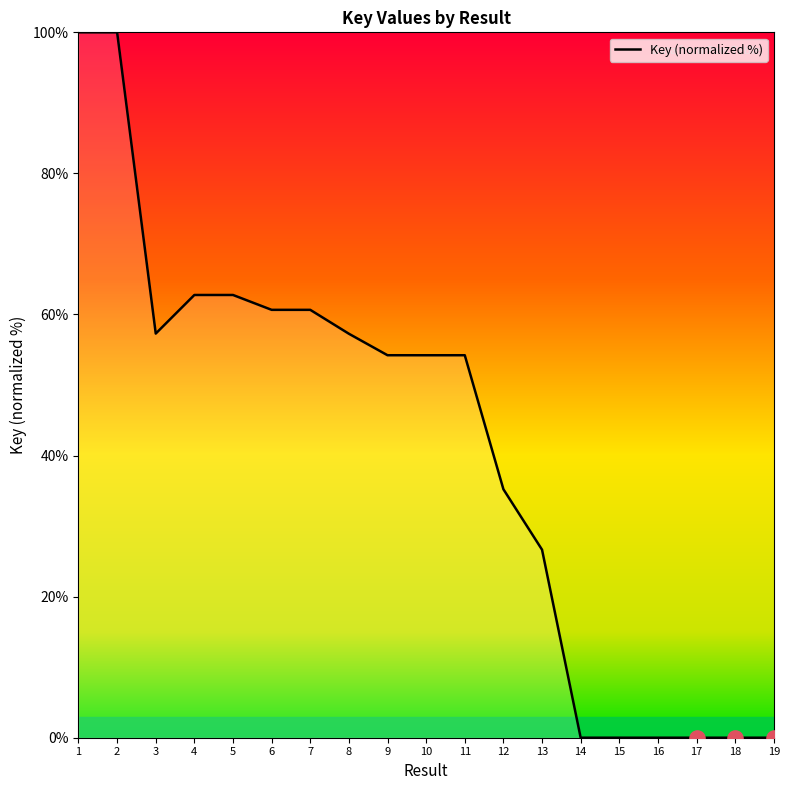

Approximately how many times larger is the value at 8 compared to 10?

1.1